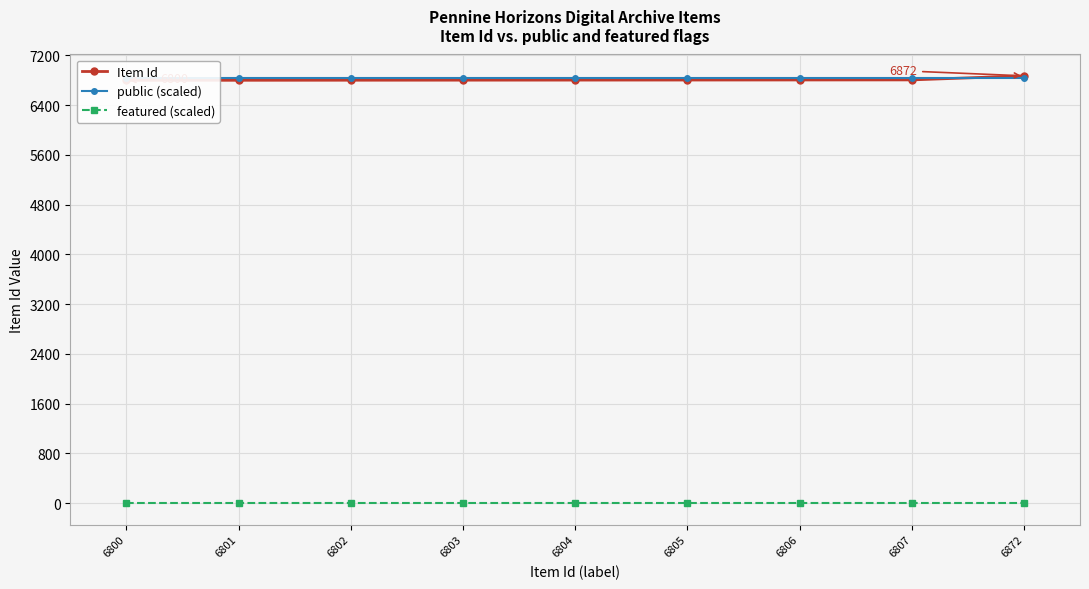

How many lines are shown in the chart?

3